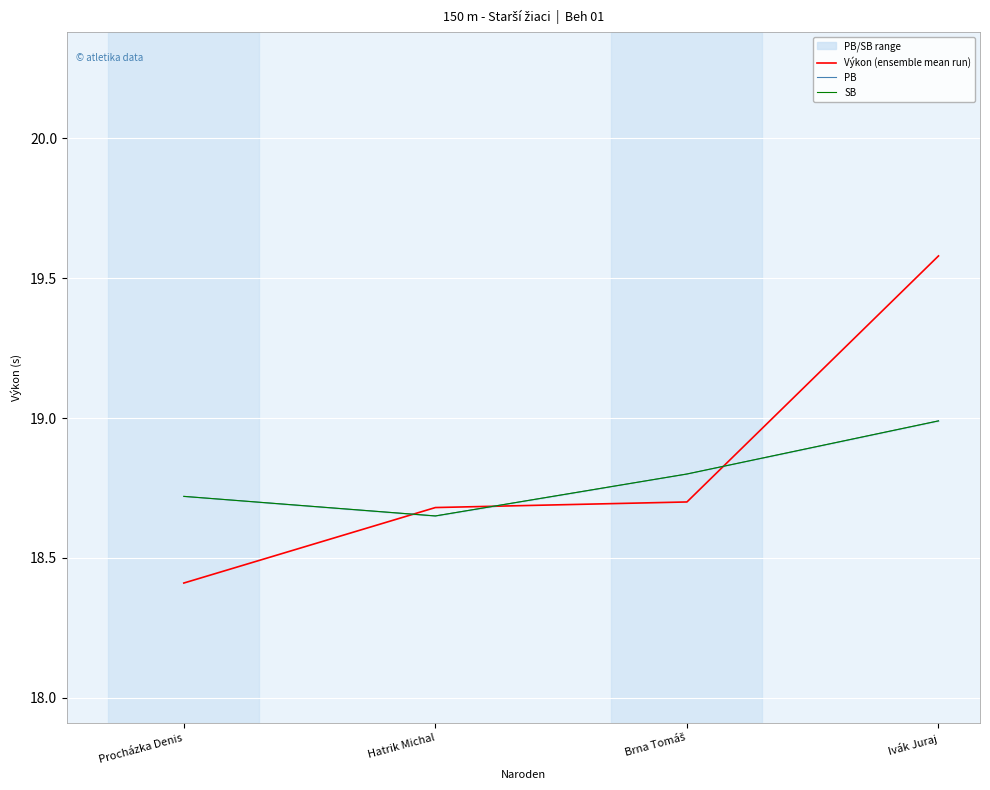

Which category has the highest value across all series?

Ivák Juraj